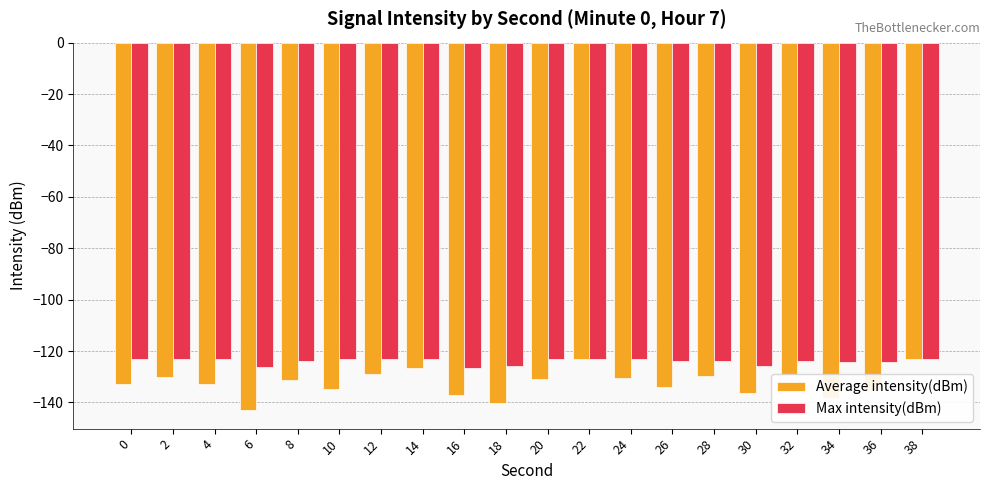

What is the value of the Average intensity(dBm) bar at the 13th from the left?

-130.4